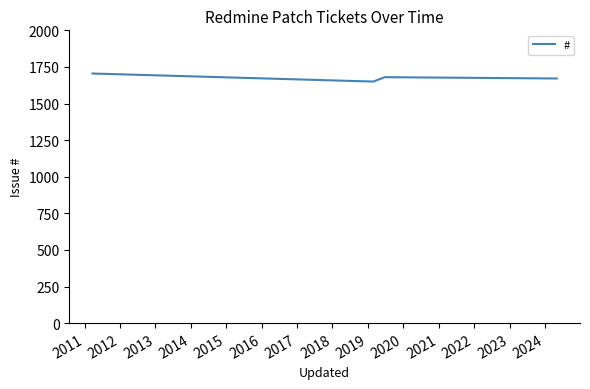

What is the maximum value shown in the chart?

1705